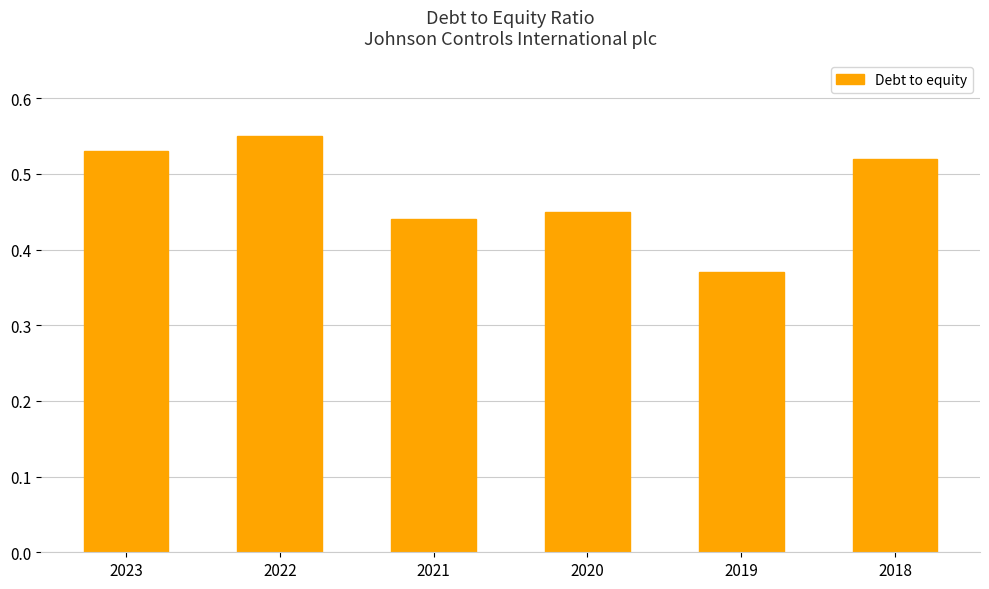

At which label is the value closest to 0?

2019